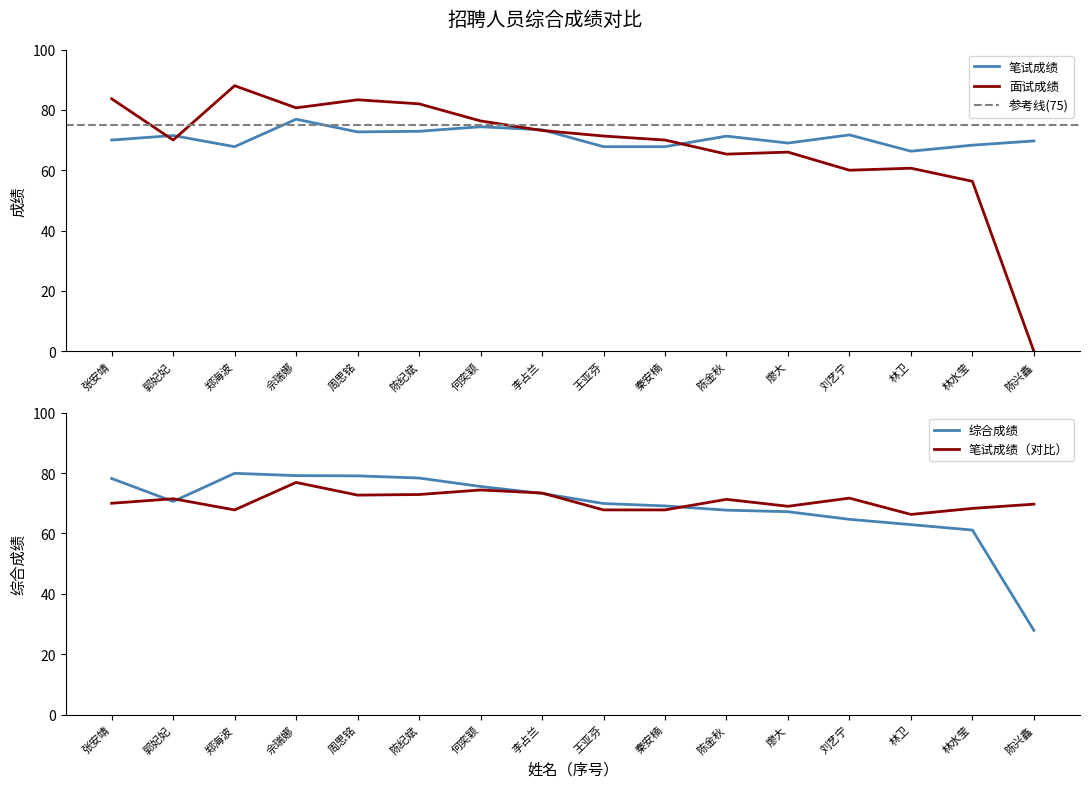

Reading left to right, list all the values displayed in this chart.

笔试成绩: 张安靖=70.0	郭妃妃=71.5	郑海波=67.8	佘瑞娜=76.9	周思铭=72.7	陈纪斌=72.9	何奕颖=74.4	李占兰=73.4	王亚芬=67.8	秦安楠=67.8	陈金秋=71.3	廖大=69.0	刘艺宁=71.7	林卫=66.3	林水莹=68.3	陈兴鑫=69.7
面试成绩: 张安靖=83.7	郭妃妃=70.0	郑海波=88.0	佘瑞娜=80.7	周思铭=83.3	陈纪斌=82.0	何奕颖=76.3	李占兰=73.2	王亚芬=71.3	秦安楠=70.0	陈金秋=65.3	廖大=66.0	刘艺宁=60.0	林卫=60.7	林水莹=56.3	陈兴鑫=0.0
综合成绩: 张安靖=78.2	郭妃妃=70.6	郑海波=79.9	佘瑞娜=79.2	周思铭=79.1	陈纪斌=78.4	何奕颖=75.6	李占兰=73.3	王亚芬=69.9	秦安楠=69.1	陈金秋=67.7	廖大=67.2	刘艺宁=64.7	林卫=62.9	林水莹=61.1	陈兴鑫=27.9